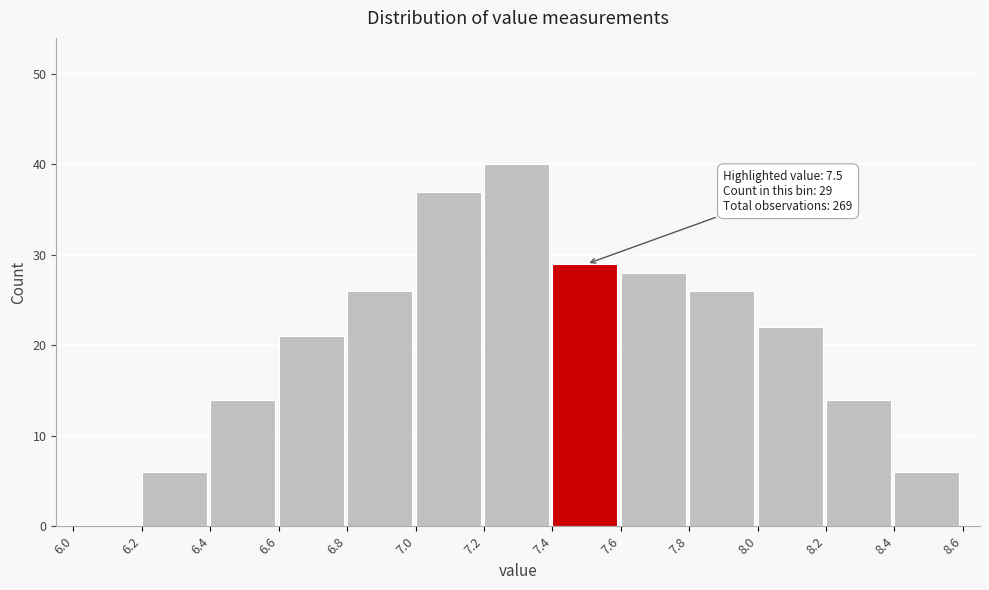

Which range on the x-axis has the tallest bar?

7.2 to 7.4